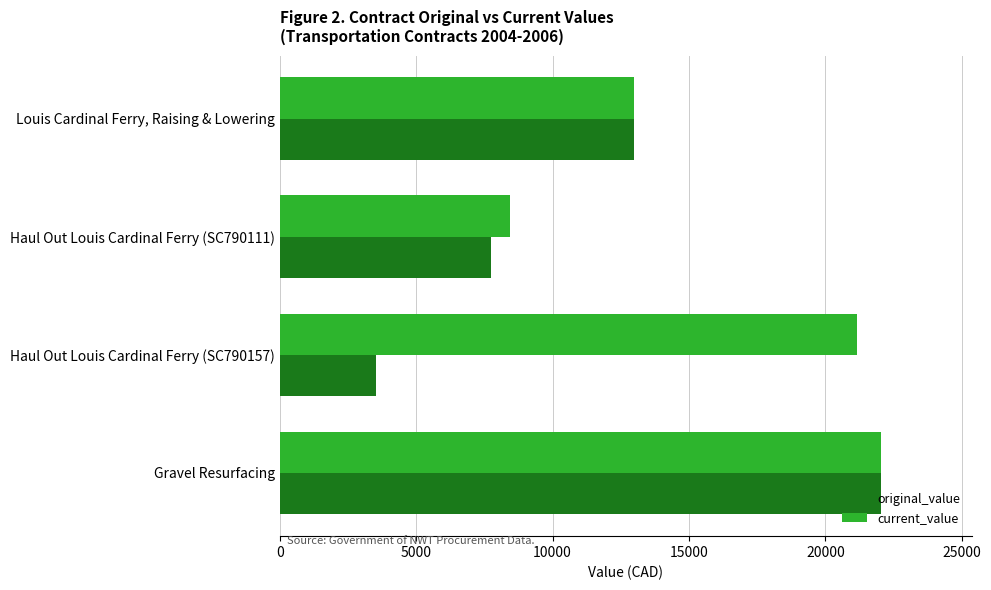

Where is current_value nearest to the value 15250?

Louis Cardinal Ferry, Raising & Lowering